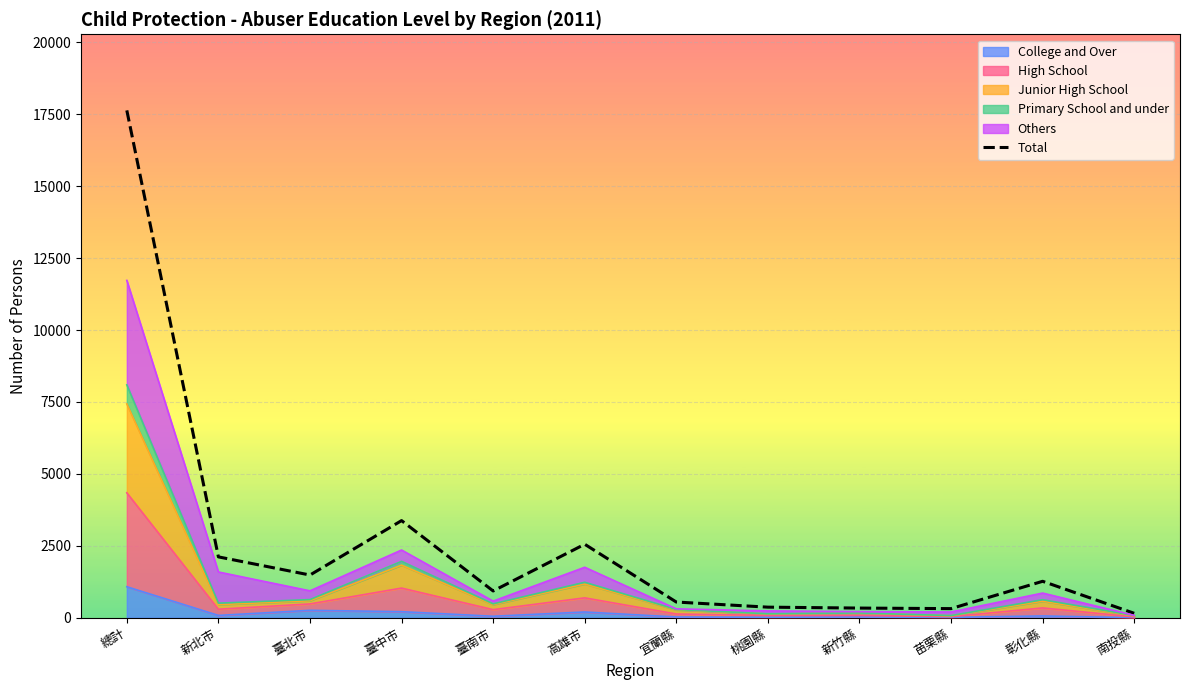

Where is the data nearest to the value 8895?

臺中市